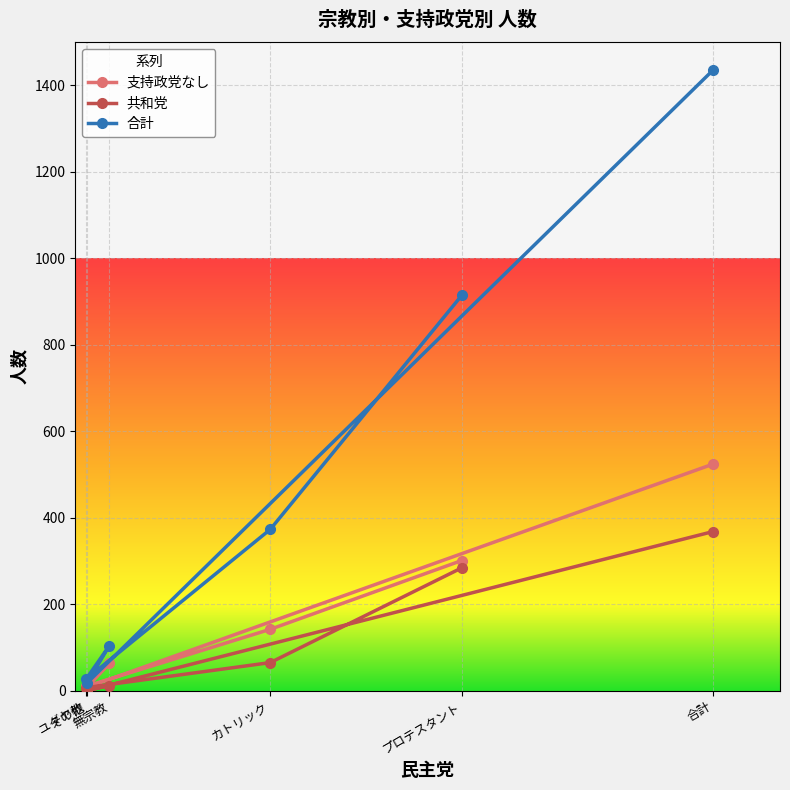

How many interior local peaks does the 支持政党なし series have?

1